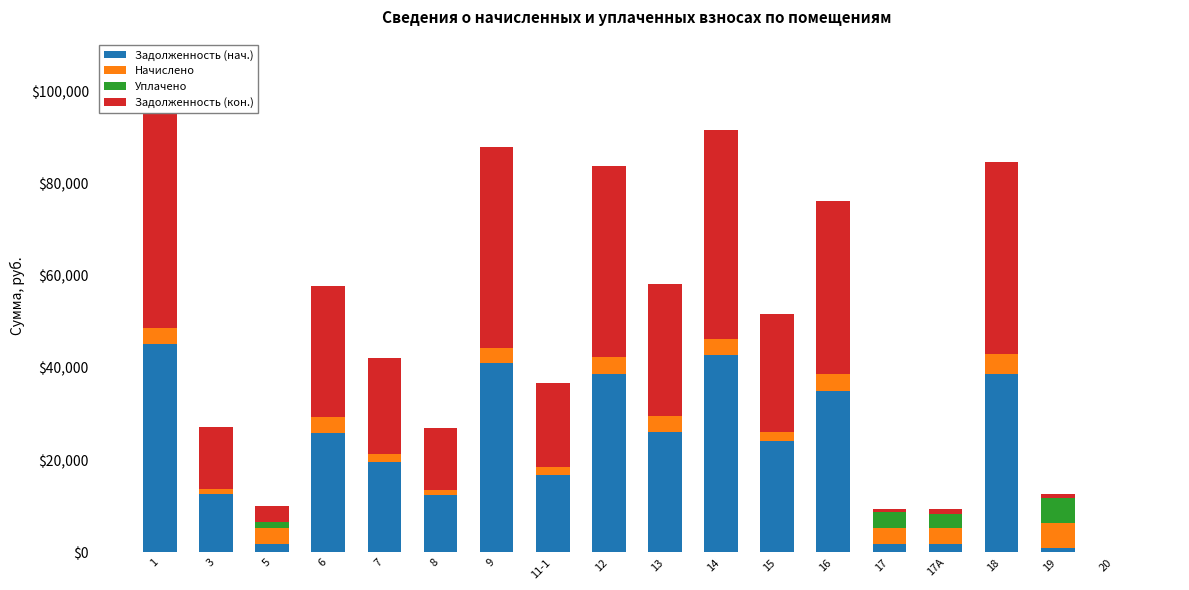

Which category has the lowest value in the Начислено series?

20